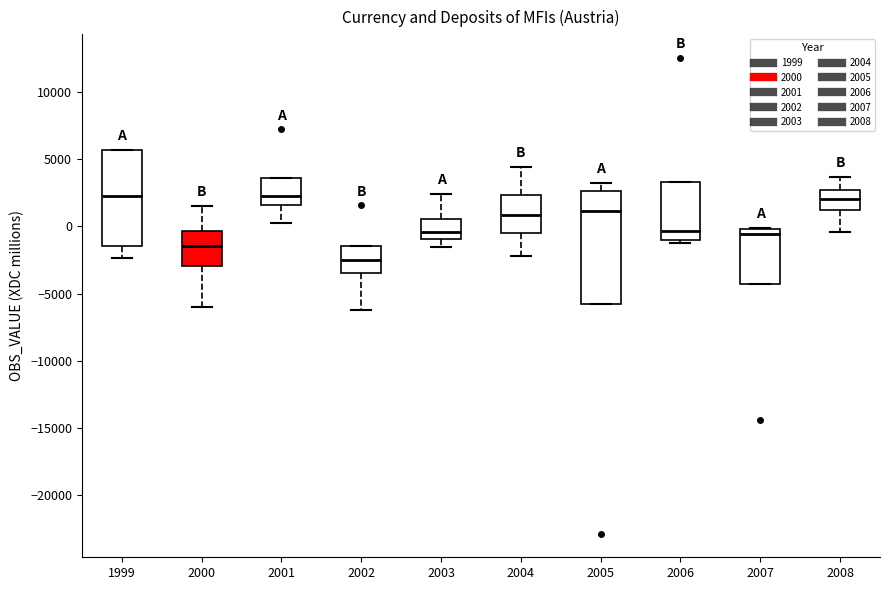

Comparing the boxes themselves (not the whiskers), which one is the tallest?

2005